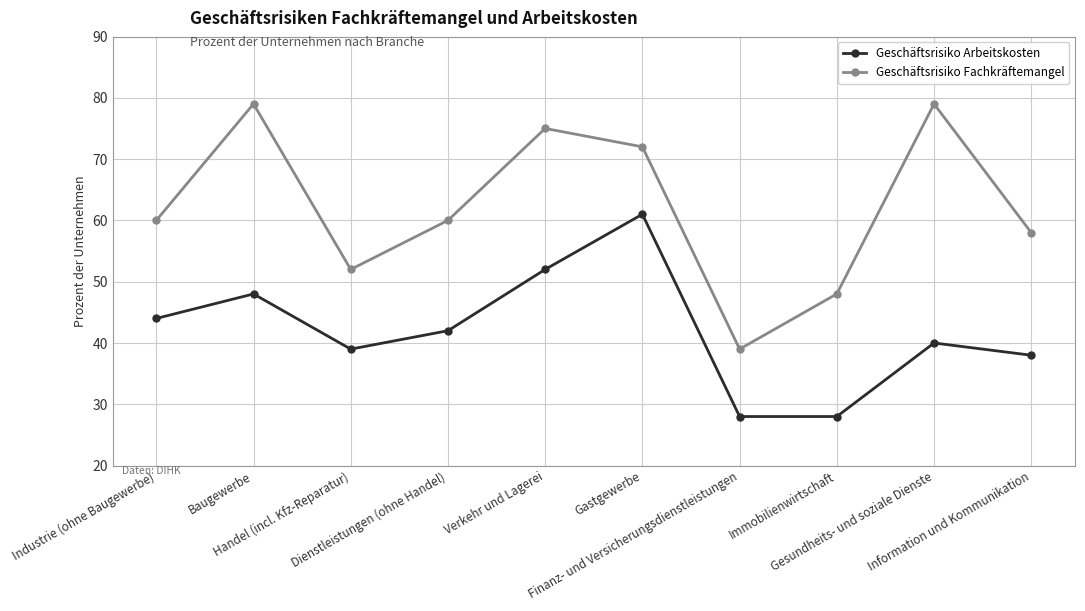

Is the value of Geschäftsrisiko Arbeitskosten at Dienstleistungen (ohne Handel) greater than the value of Geschäftsrisiko Fachkräftemangel at Immobilienwirtschaft?

No